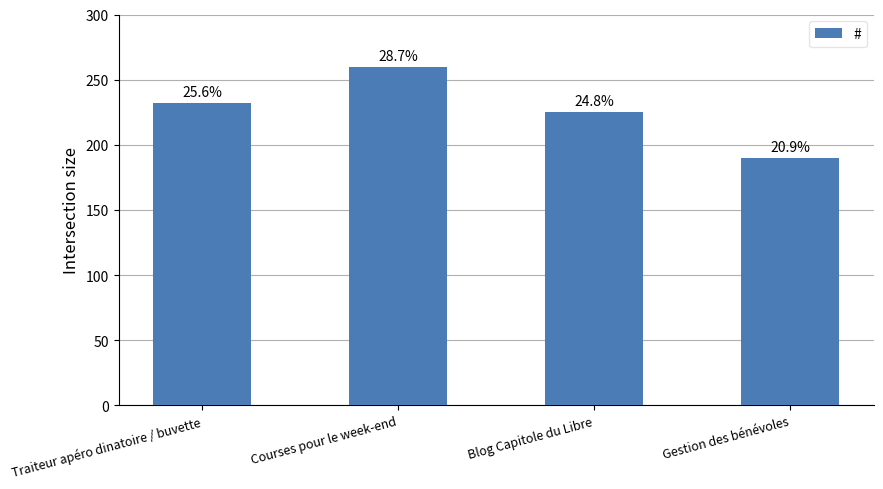

Are the bars horizontal?

No